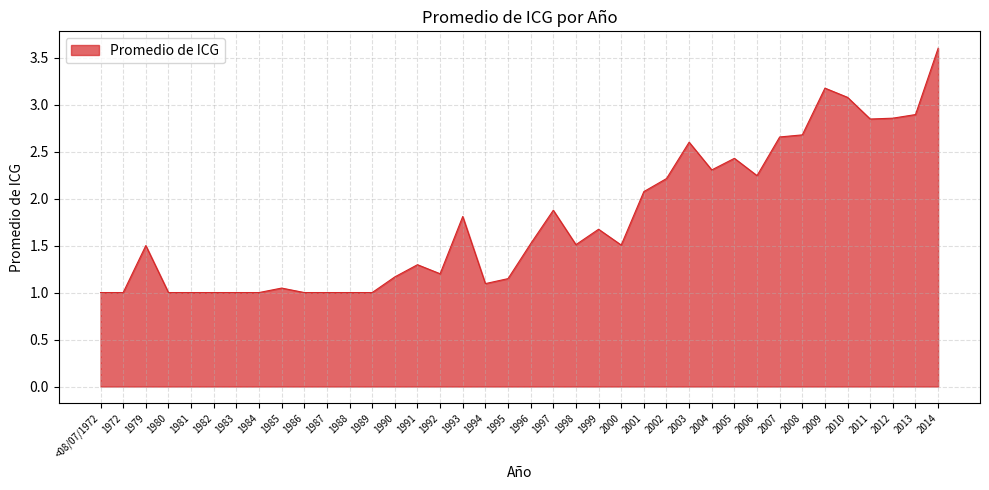

How many lines are shown in the chart?

1